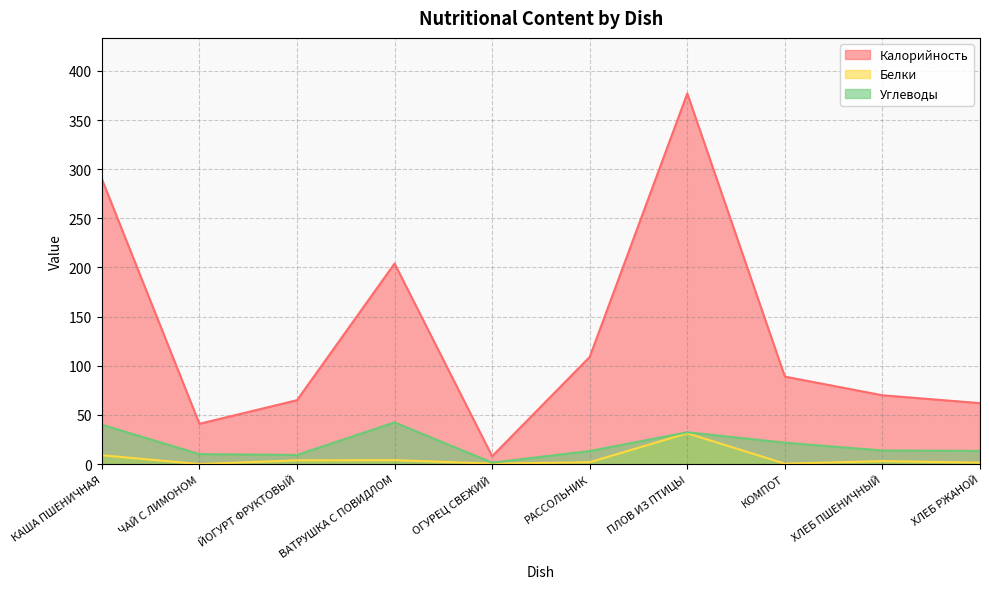

At which label does Белки first exceed 3?

КАША ПШЕНИЧНАЯ